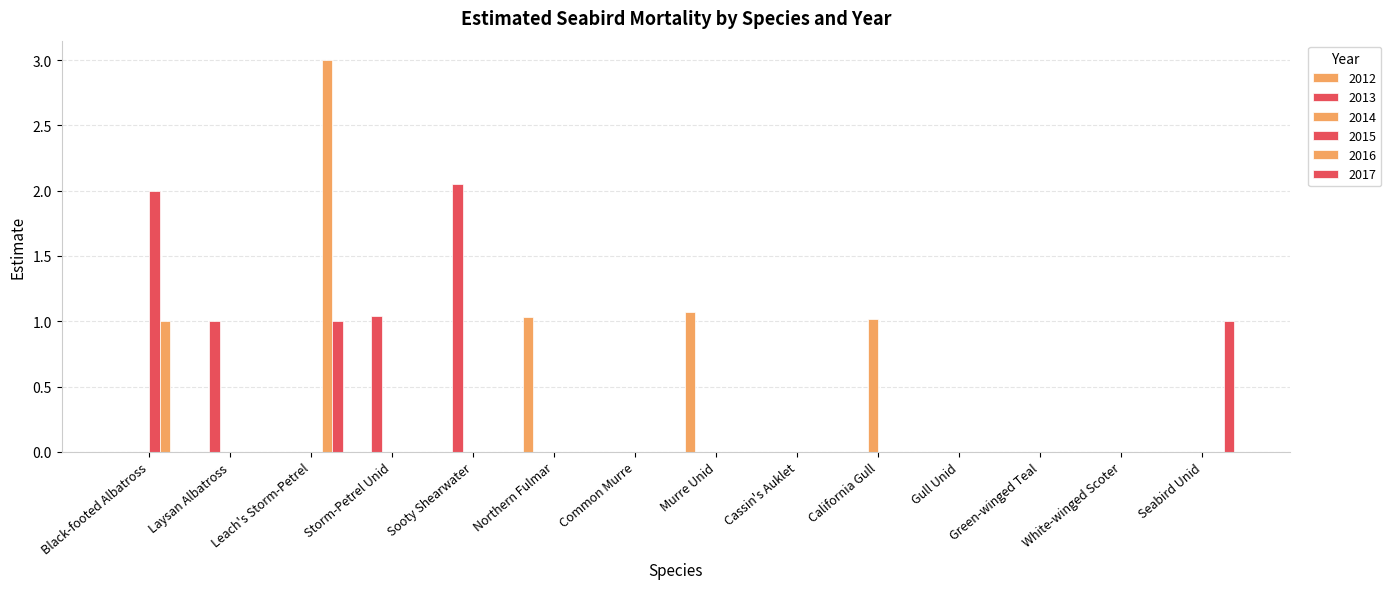

What is the spread (max minus min) of values at Black-footed Albatross?

2.0